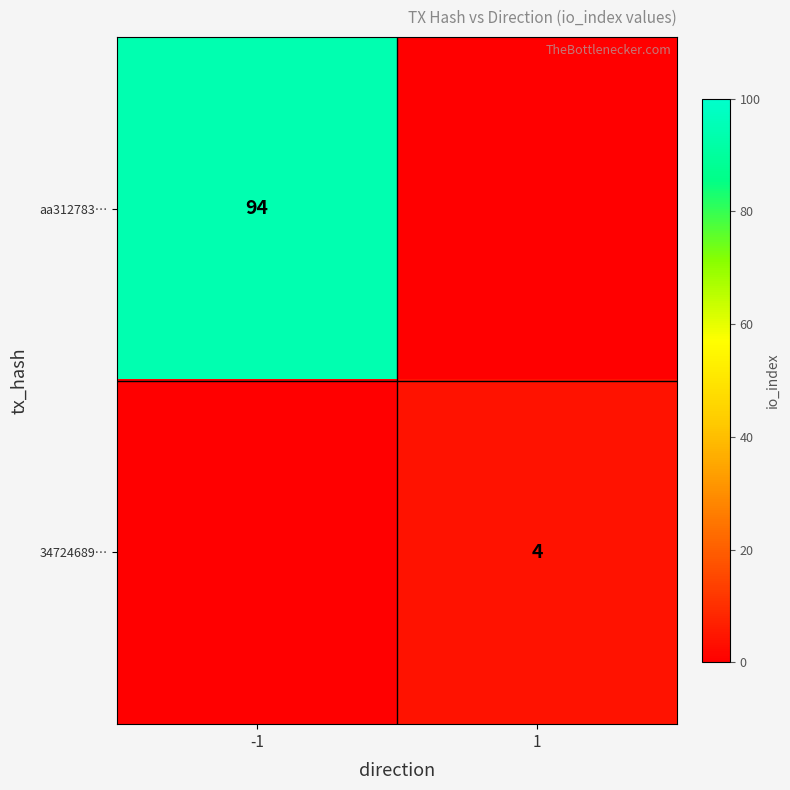

Is the value of aa312783… at -1 greater than the value of 34724689… at 1?

Yes